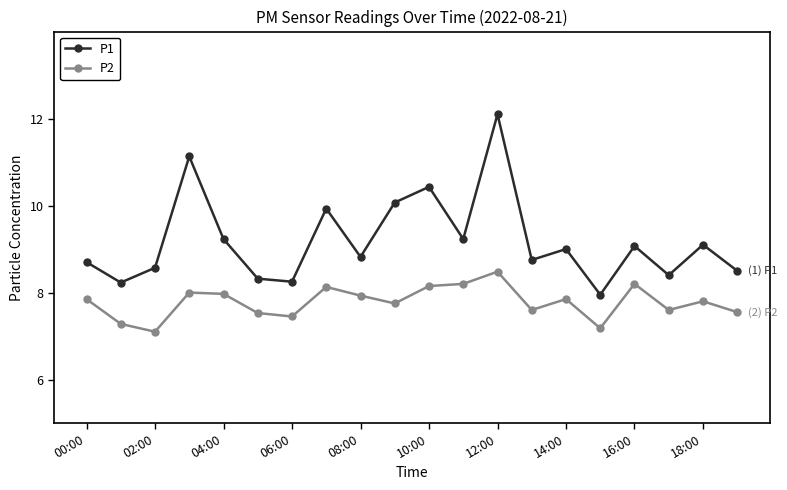

How many lines are shown in the chart?

2